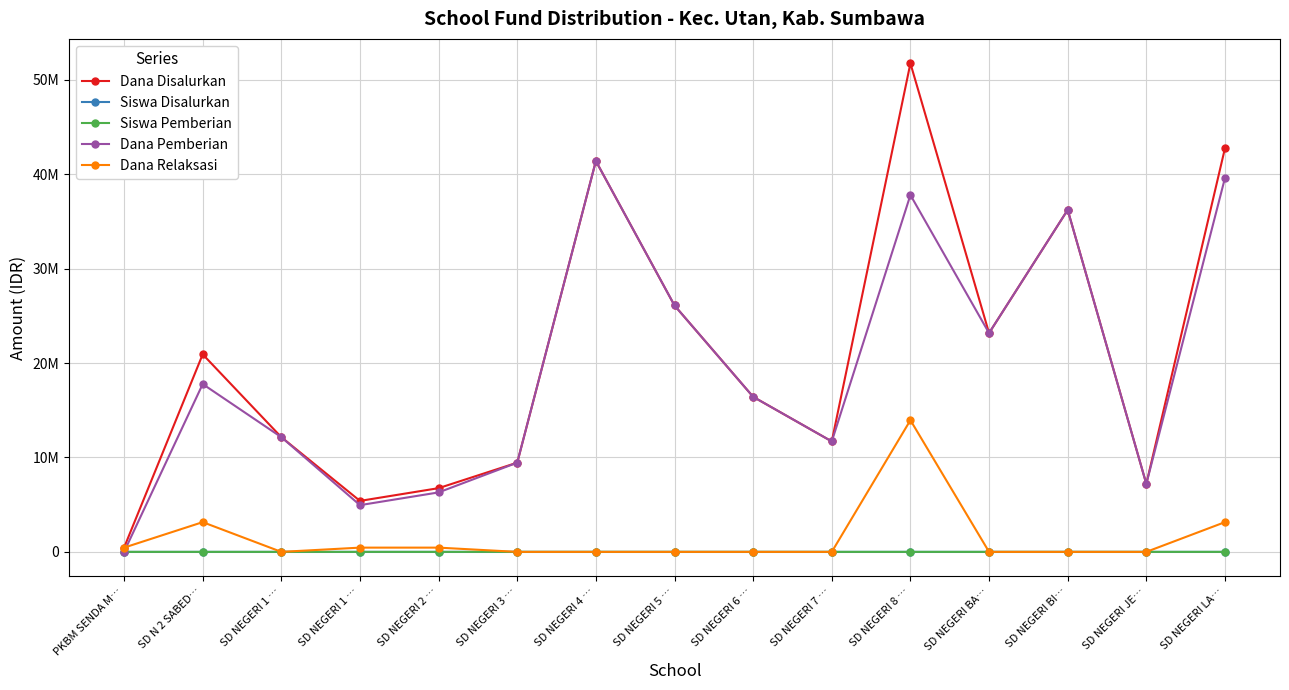

Is it true that Siswa Pemberian equals 12 at SD NEGERI 1 …?

True